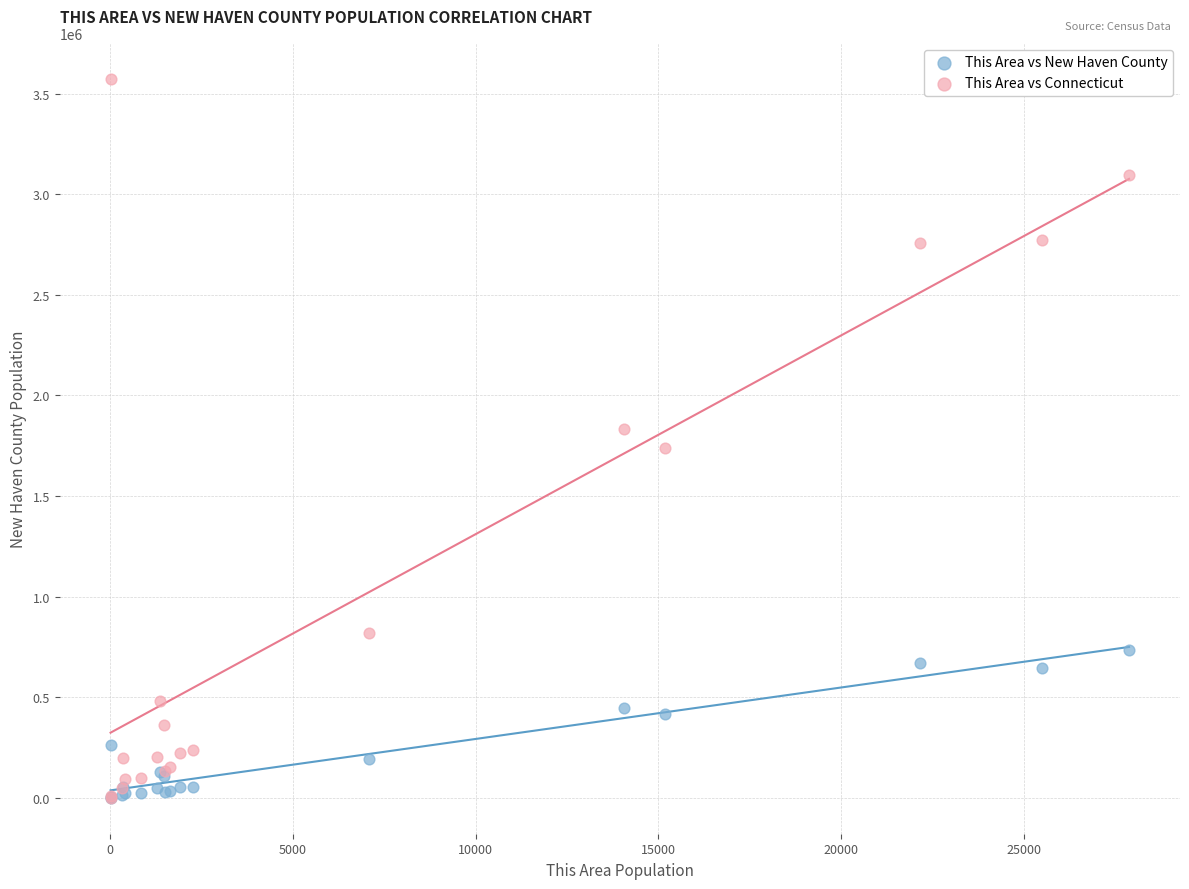

Which series reaches the maximum Y coordinate?

This Area vs Connecticut